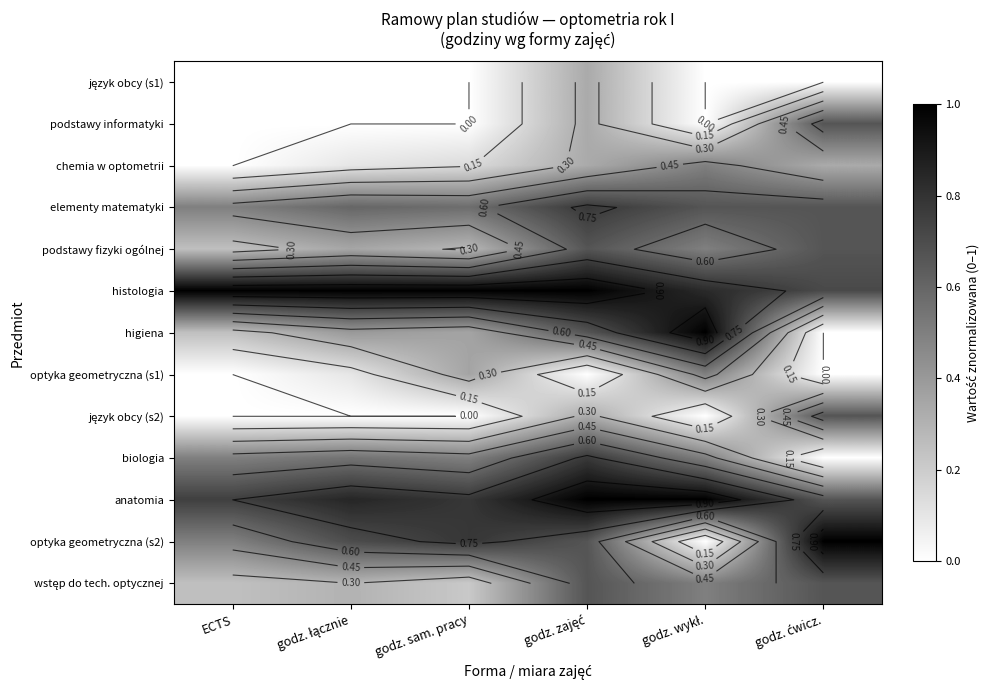

Which series has the largest total across all categories?

histologia